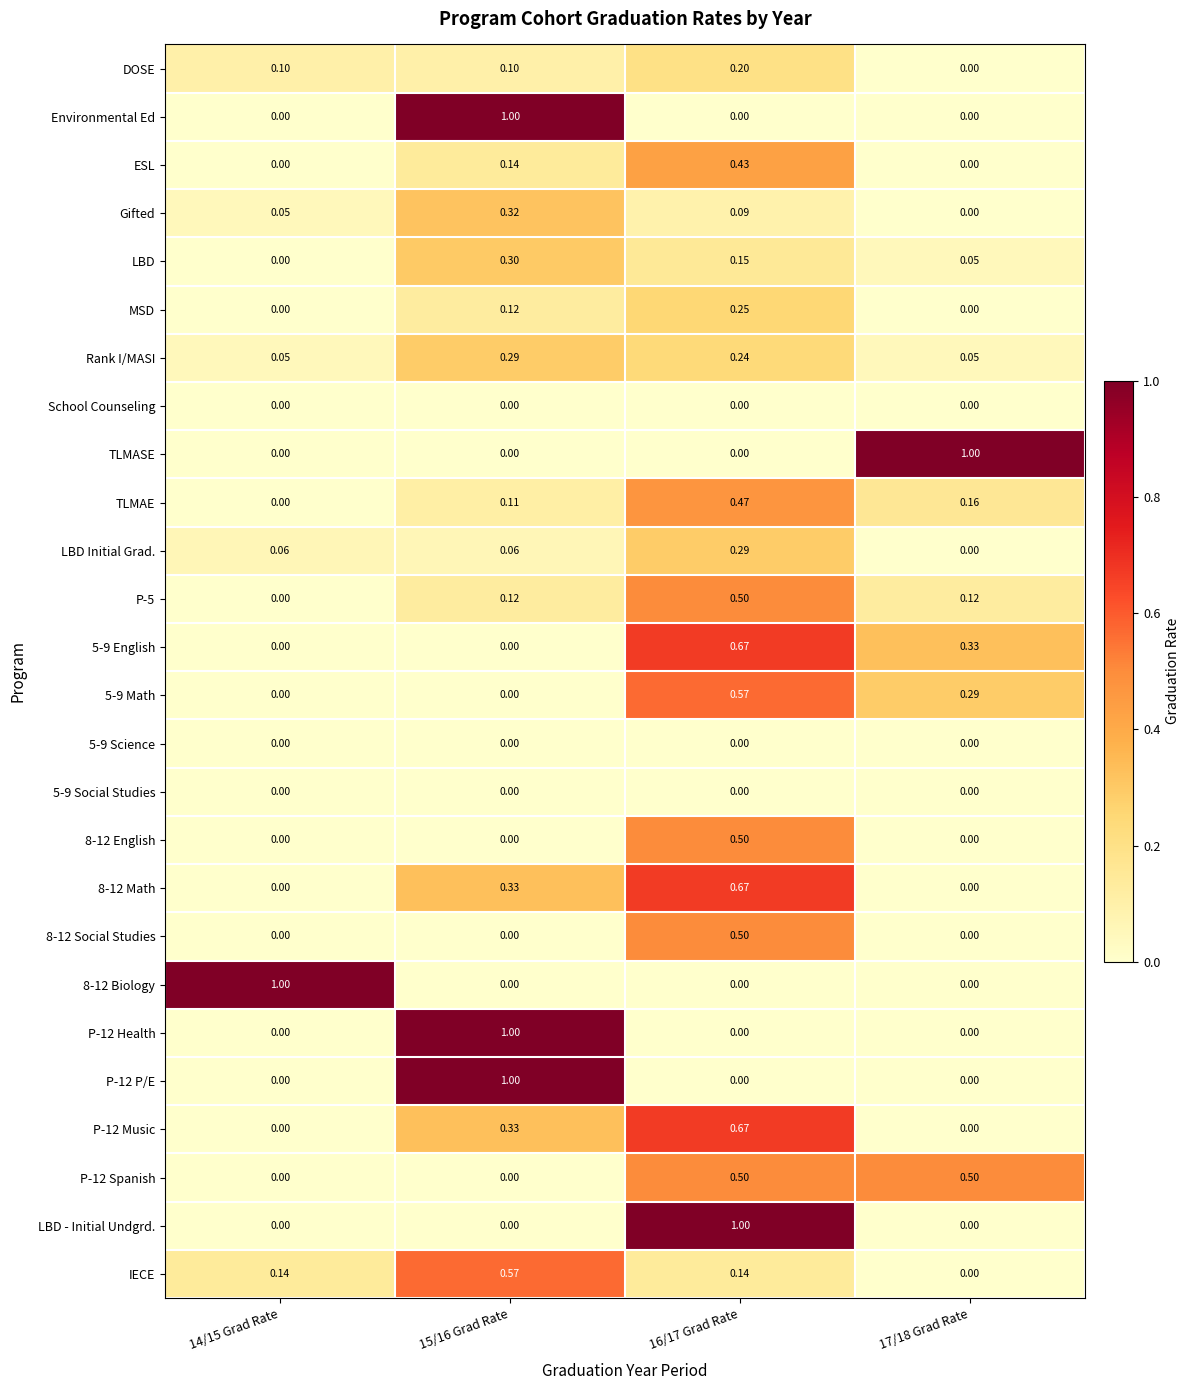

Is the value of P-12 Health at 14/15 Grad Rate greater than the value of P-5 at 16/17 Grad Rate?

No